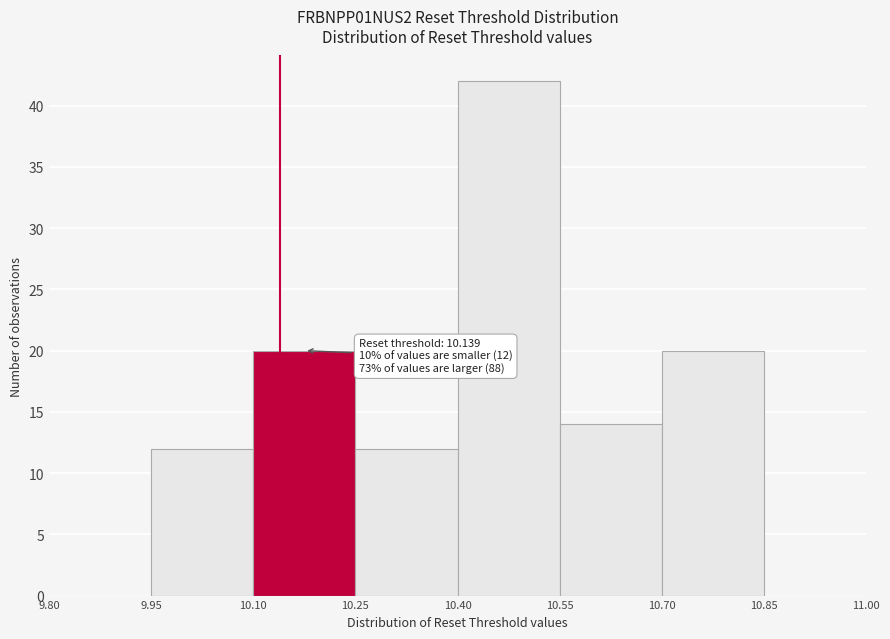

Which range on the x-axis has the tallest bar?

10.40 to 10.55